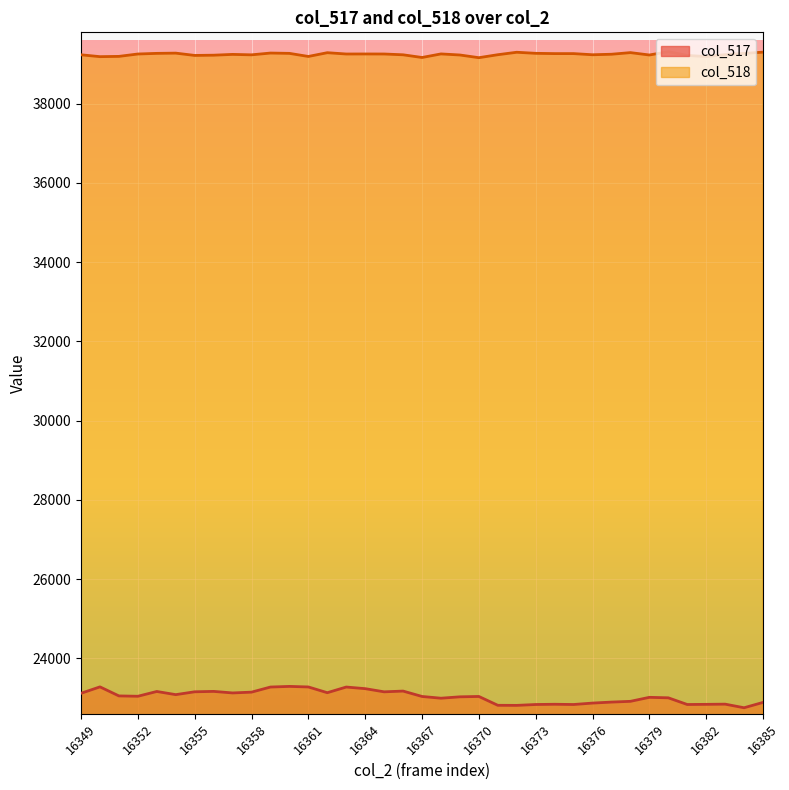

What is the sum of the col_518 values at 16366 and 16355?

78450